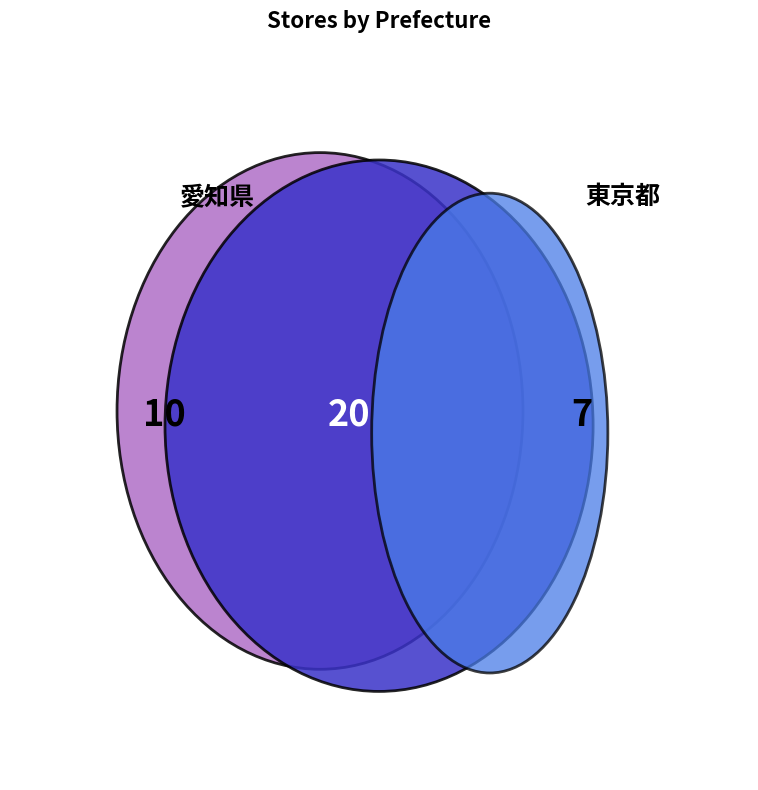

Is there any slice that represents more than half of the pie?

No